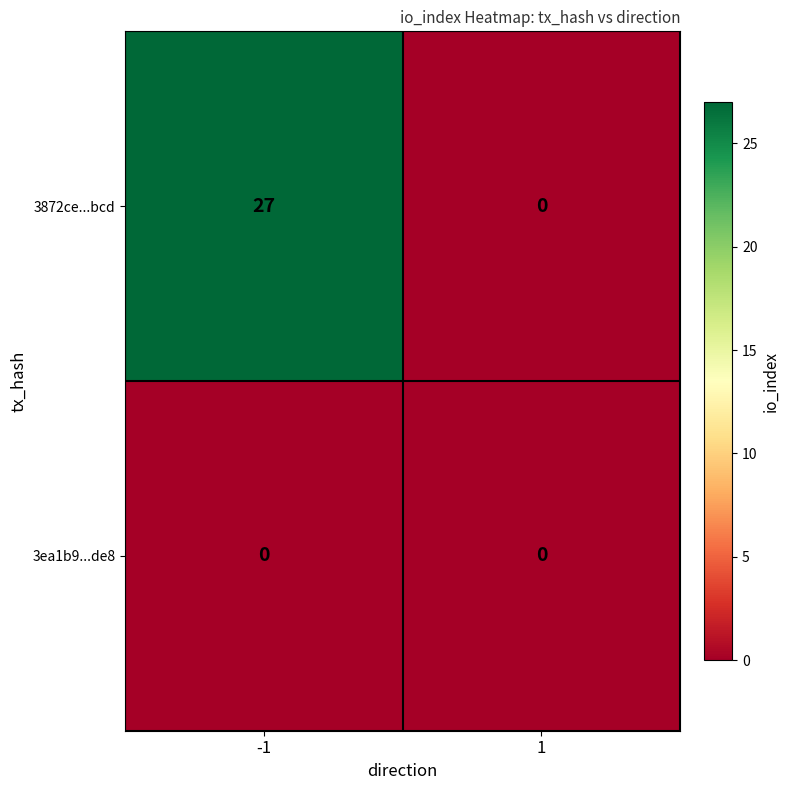

Which series has the largest total across all categories?

3872ce...bcd